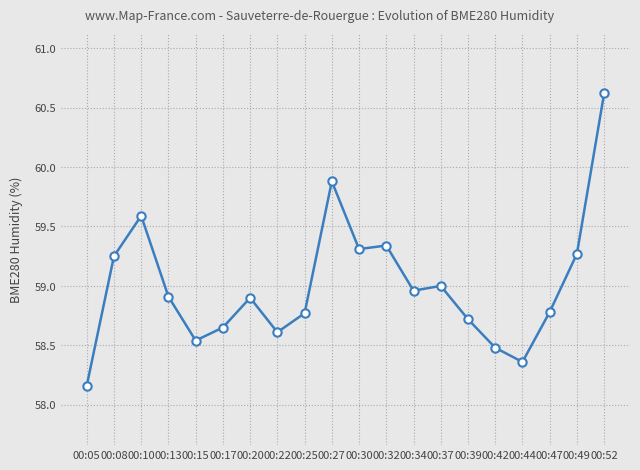

The chart shows a value of 13.9 at 00:39. True or false?

False